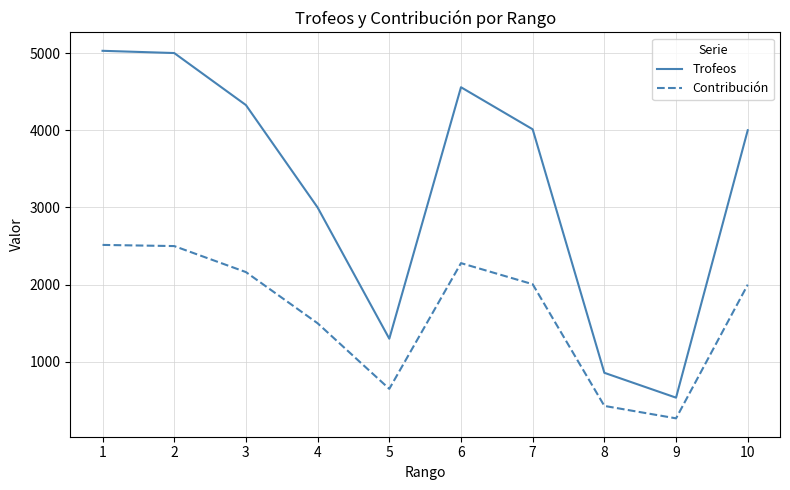

What is the average value of the Trofeos series?

3262